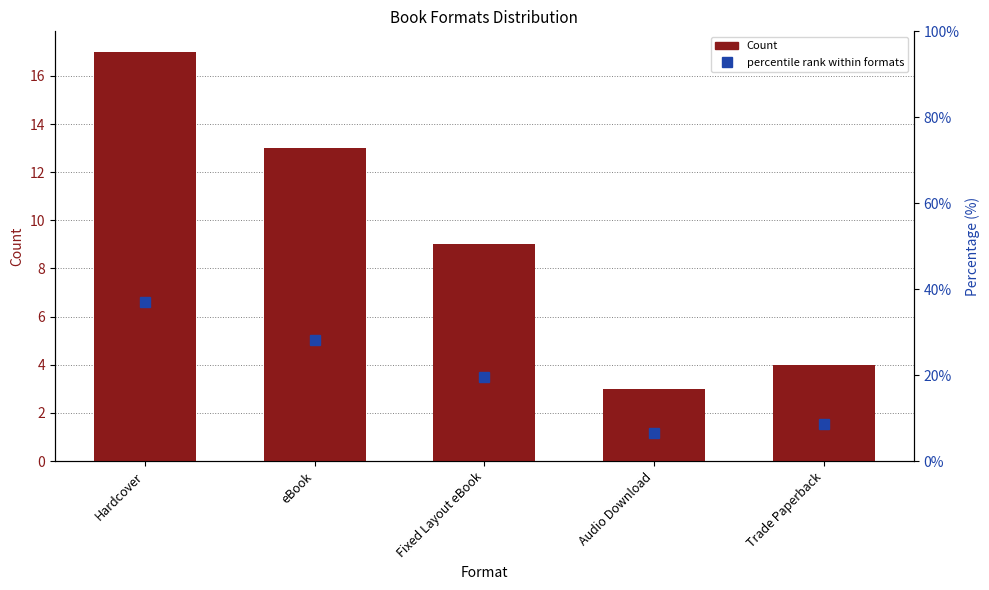

Reading left to right, transcribe all the data shown in this chart.

Count: 17.0	13.0	9.0	3.0	4.0
percentile rank within formats: 37.0	28.3	19.6	6.5	8.7